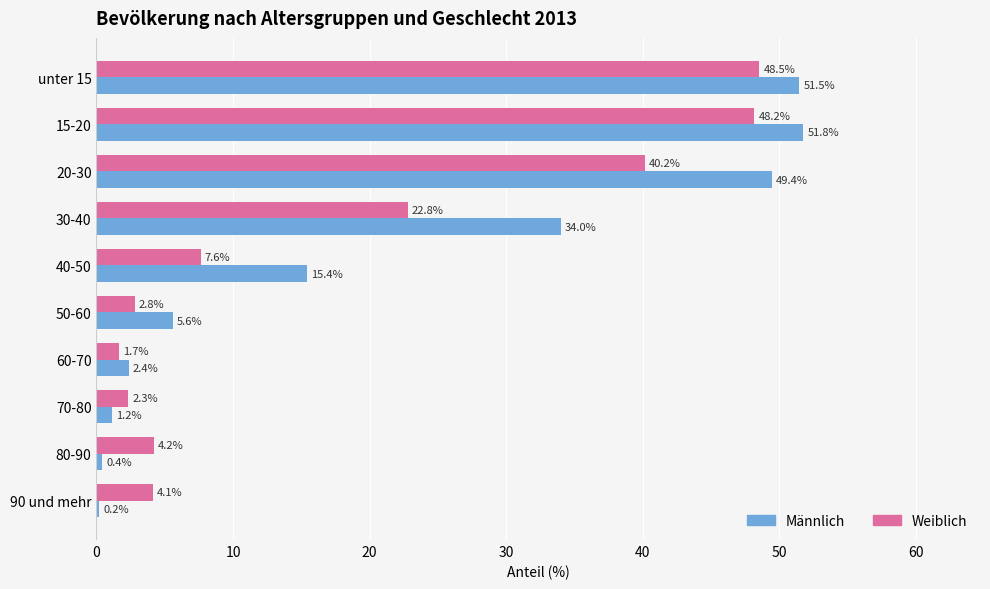

What is the smallest value displayed?

0.2